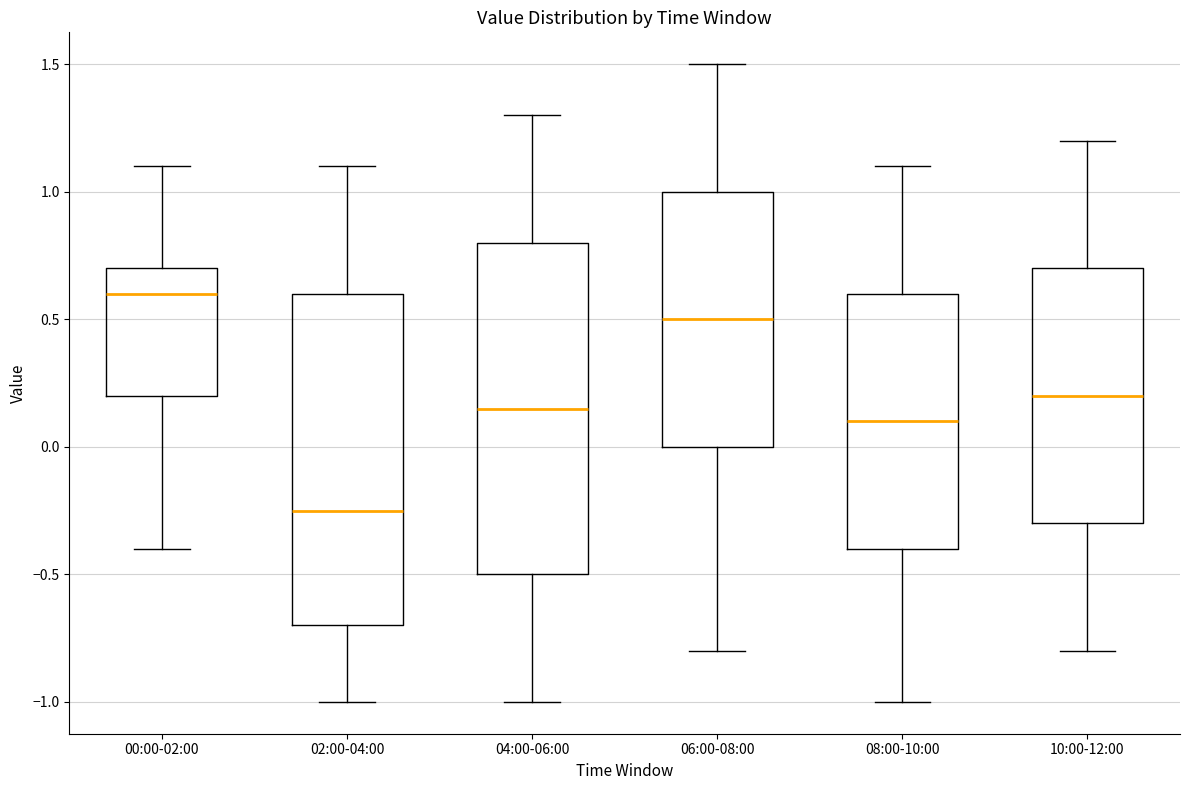

Reading left to right, read every box against the y-axis: the position of its median line, the range the box covers, and the ends of its whiskers. The values are not printed on the chart, so give them approximately, as read against the axis.

00:00-02:00: median 0.60, box 0.20 to 0.70, whiskers -0.40 to 1.10
02:00-04:00: median -0.25, box -0.70 to 0.60, whiskers -1.00 to 1.10
04:00-06:00: median 0.15, box -0.50 to 0.80, whiskers -1.00 to 1.30
06:00-08:00: median 0.50, box 0.00 to 1.00, whiskers -0.80 to 1.50
08:00-10:00: median 0.10, box -0.40 to 0.60, whiskers -1.00 to 1.10
10:00-12:00: median 0.20, box -0.30 to 0.70, whiskers -0.80 to 1.20